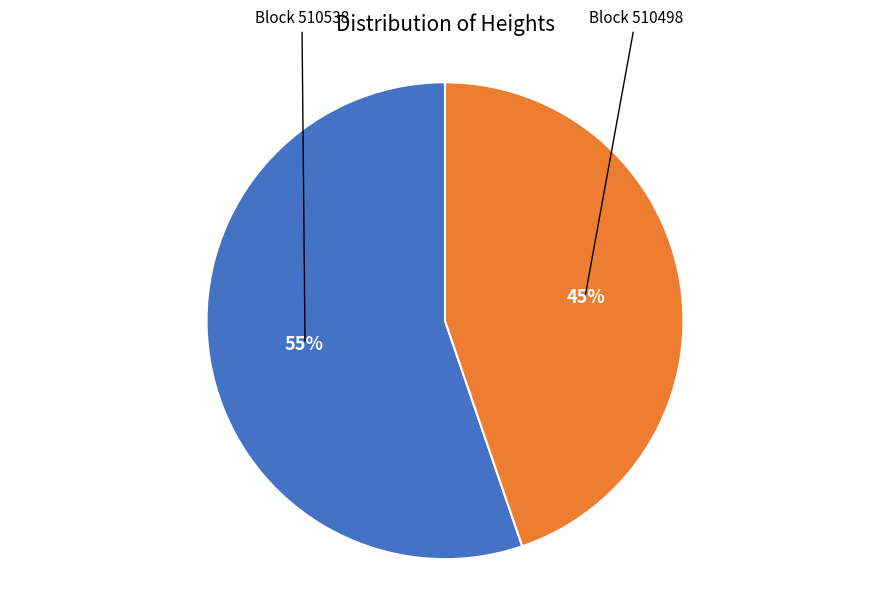

Is there a majority slice in this chart?

Yes